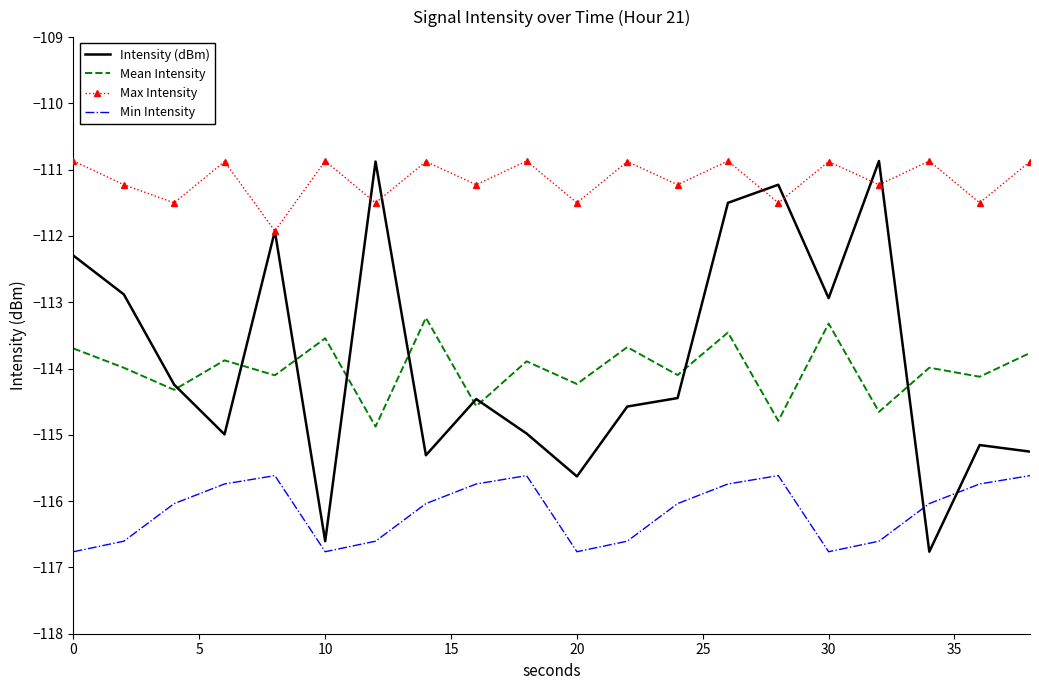

True or false: Max Intensity and Mean Intensity intersect in this chart.

False